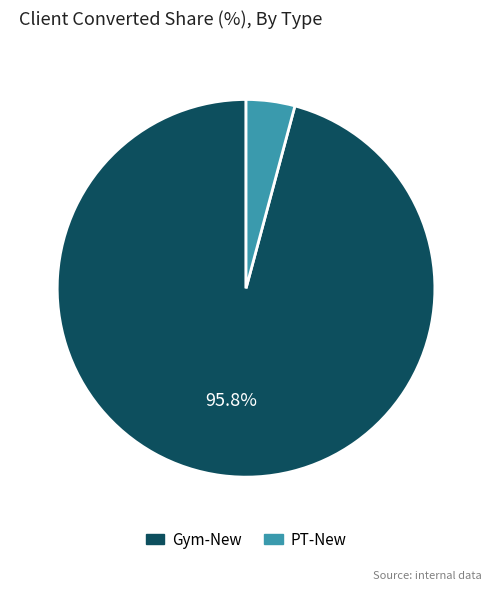

To the nearest percent, what is the difference between the PT-New and Gym-New slice percentages?

92%